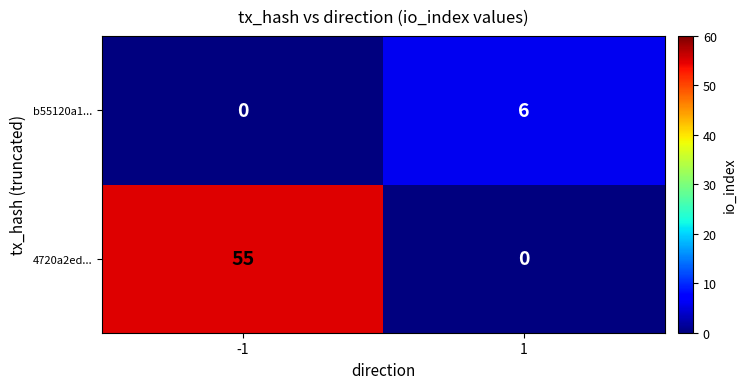

How many positive values does the b55120a1... series have?

1